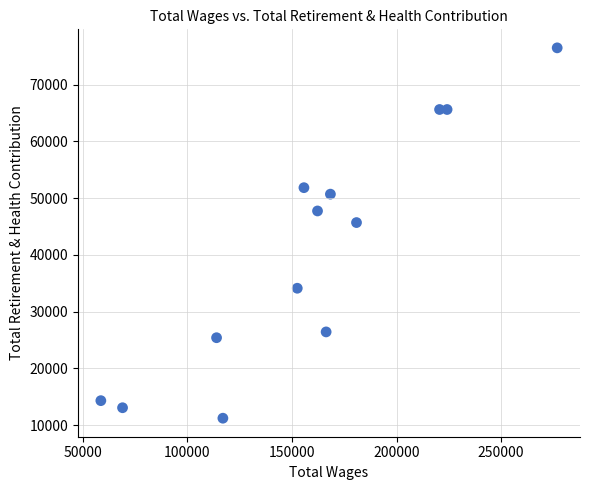

What Y value in the scatter plot is closest to 43859?

45702